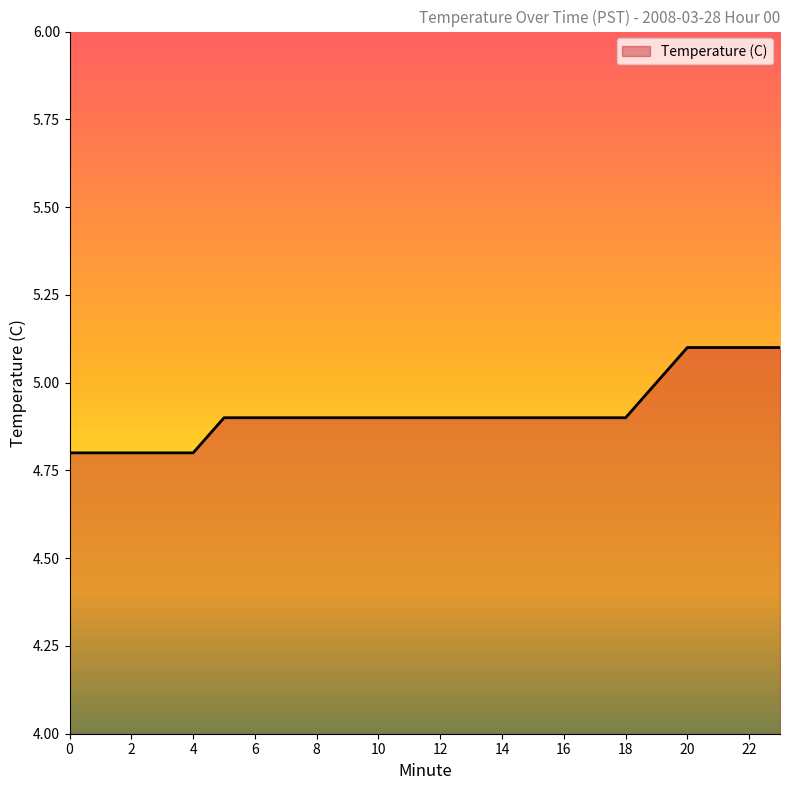

What is the difference between the maximum and minimum values?

0.3